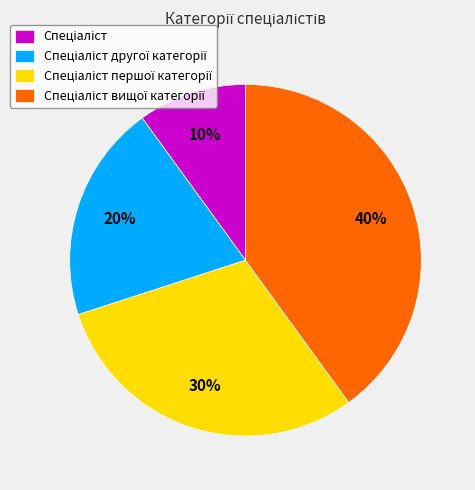

To the nearest percent, what is the difference between the largest and smallest slice percentages?

30%